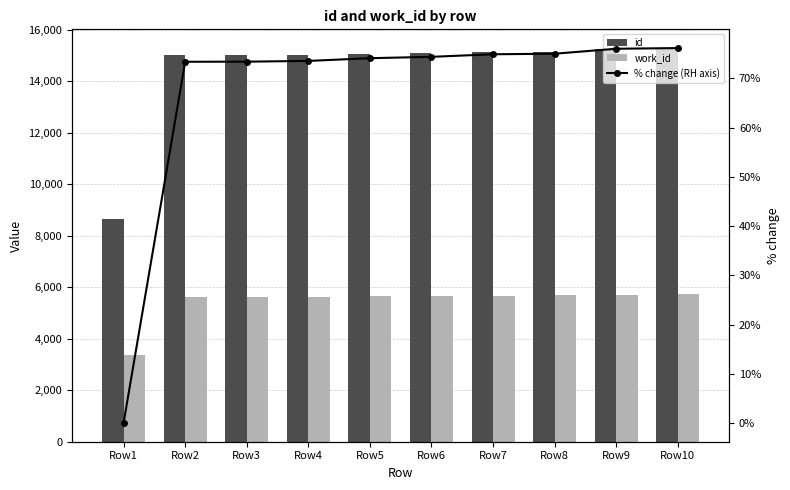

Which series has the largest total across all categories?

id